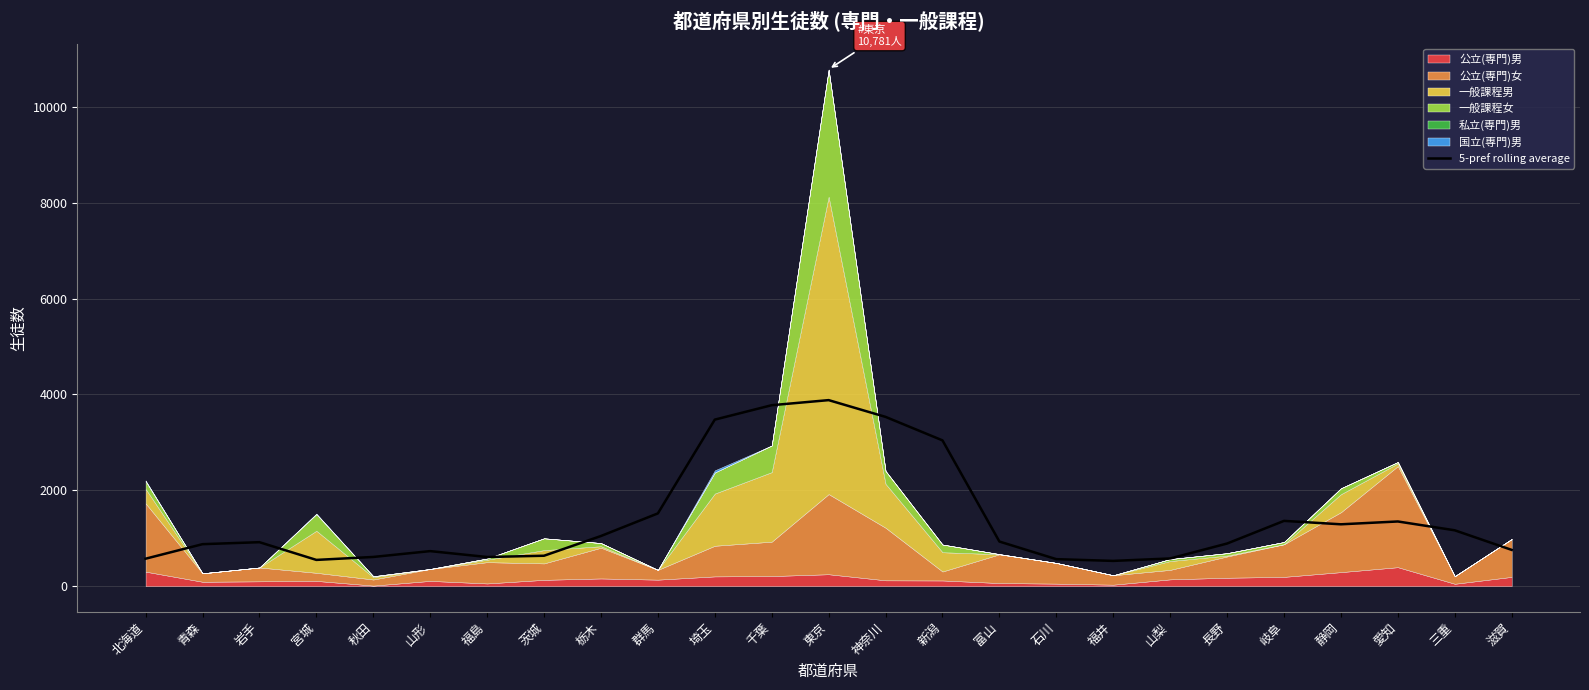

Count the number of values greater than 917.

13